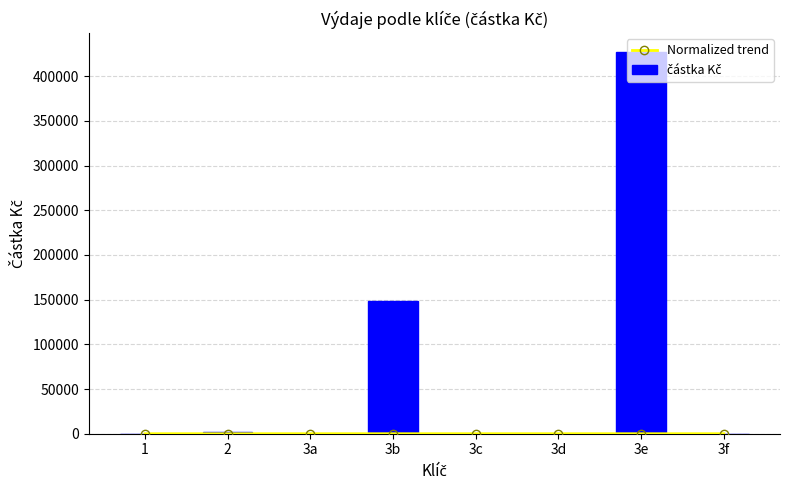

Where is částka Kč nearest to the value 213403?

3b